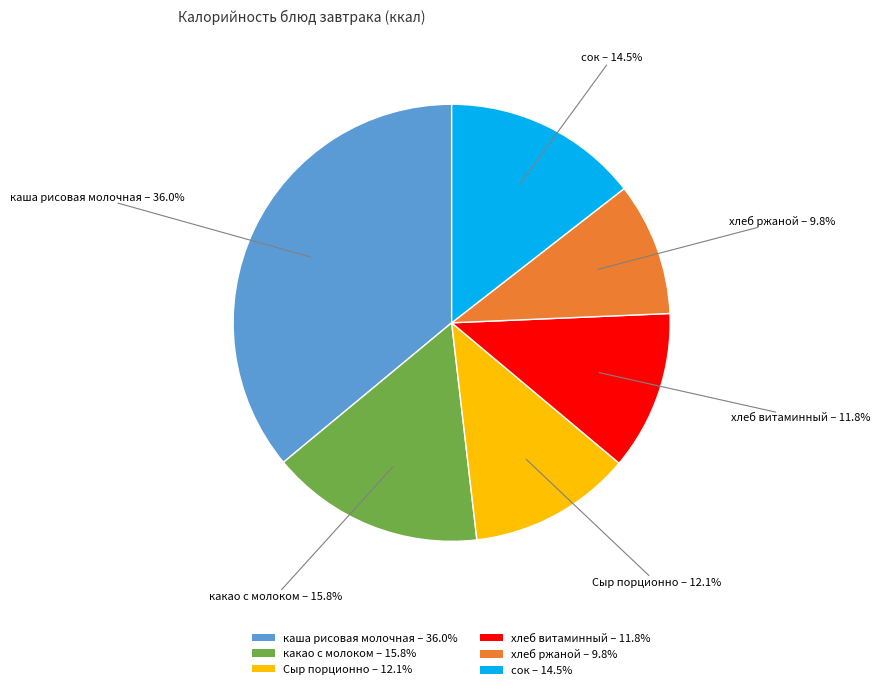

Which slice is the smallest?

хлеб ржаной